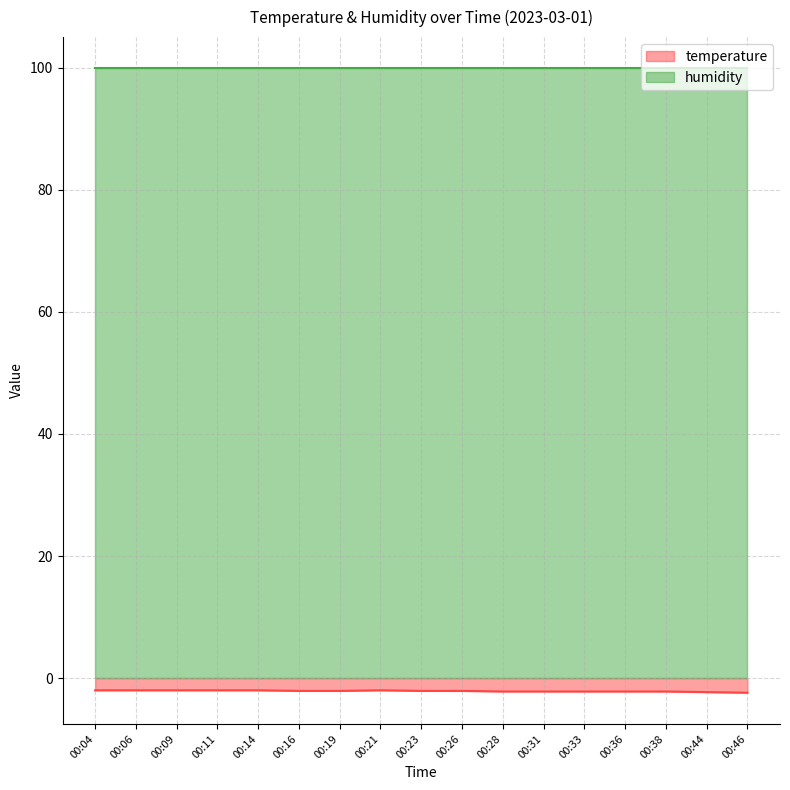

The value at 00:04 is -2.0. True or false?

True